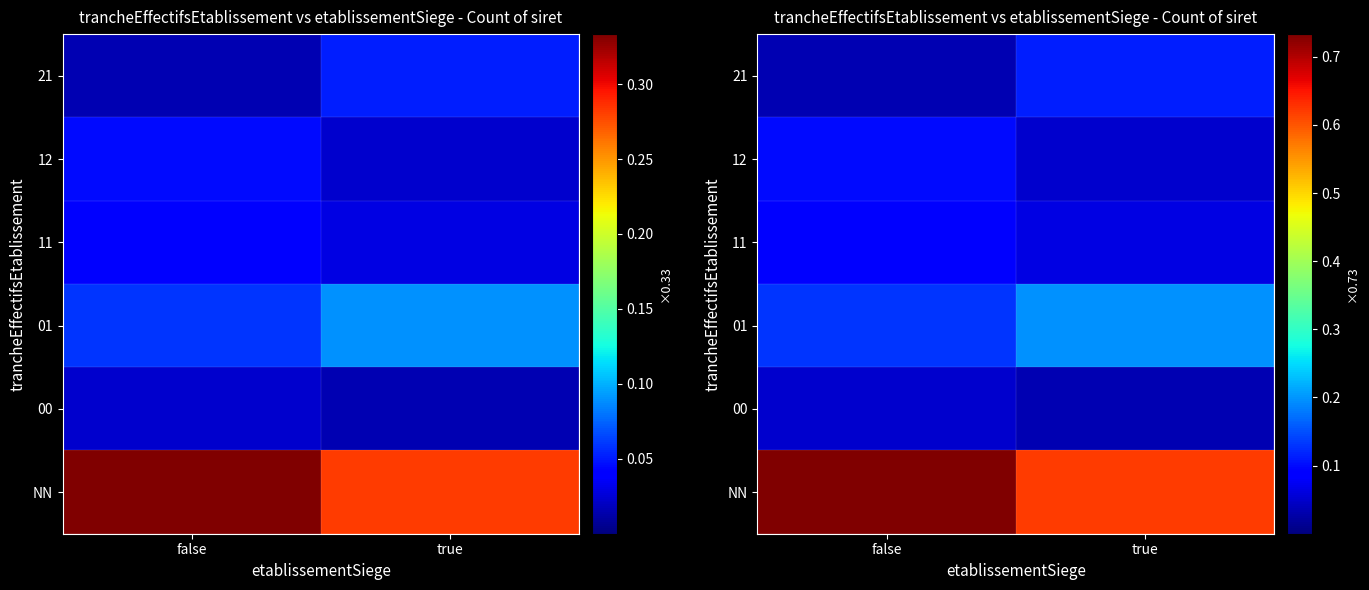

Is the value of 21 at true greater than the value of 01 at false?

No